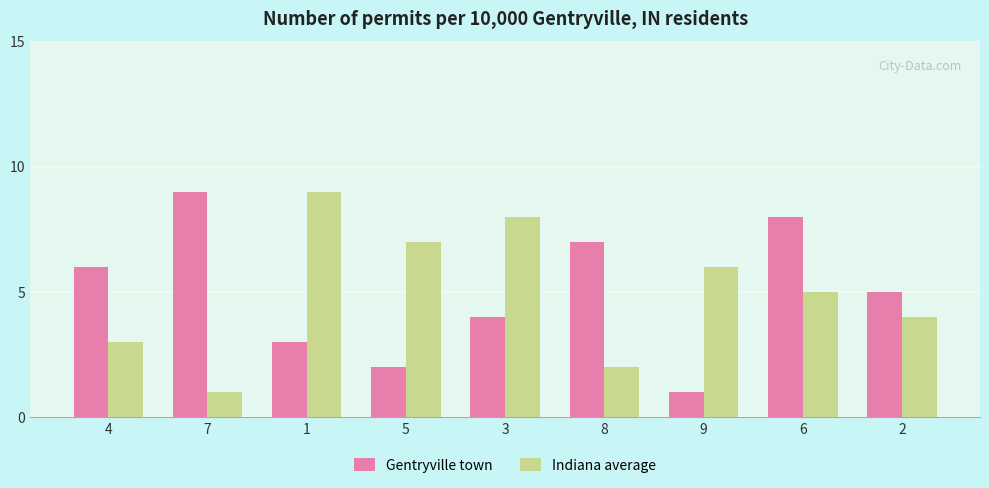

What is the difference between the maximum and second lowest values in the Gentryville town series?

7